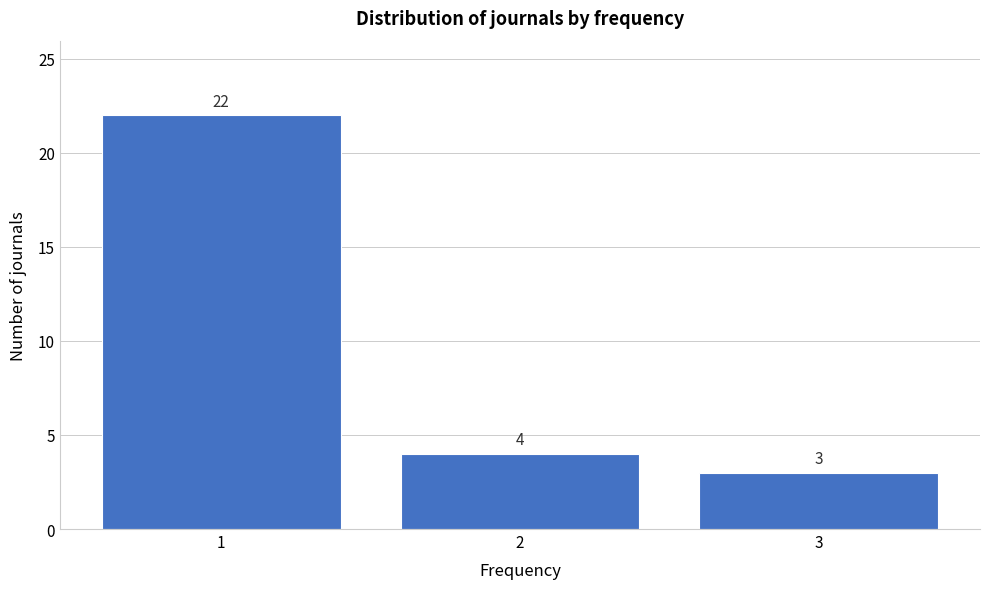

Reading left to right, transcribe this chart: for each bar, give the range it covers on the x-axis and its height.

0.5 to 1.5: 22
1.5 to 2.5: 4
2.5 to 3.5: 3